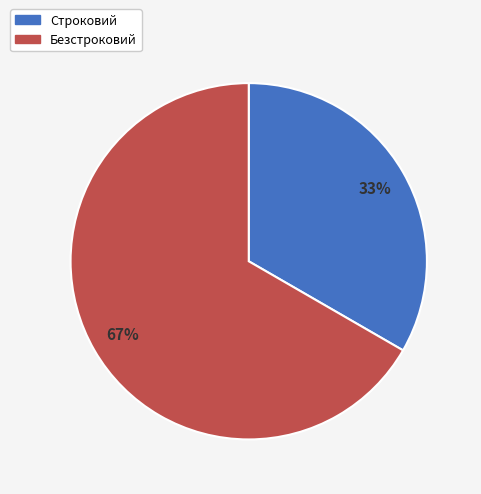

Which has a higher value, Строковий or Безстроковий?

Безстроковий